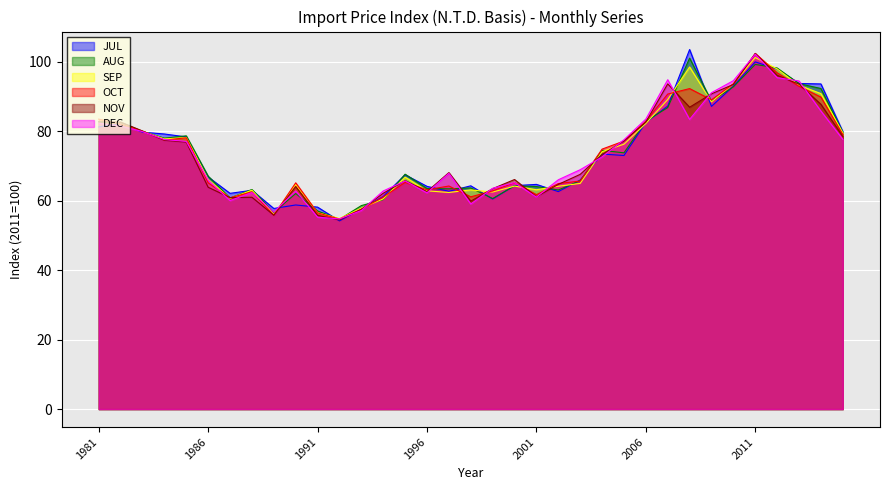

What is the smallest value displayed?

54.2